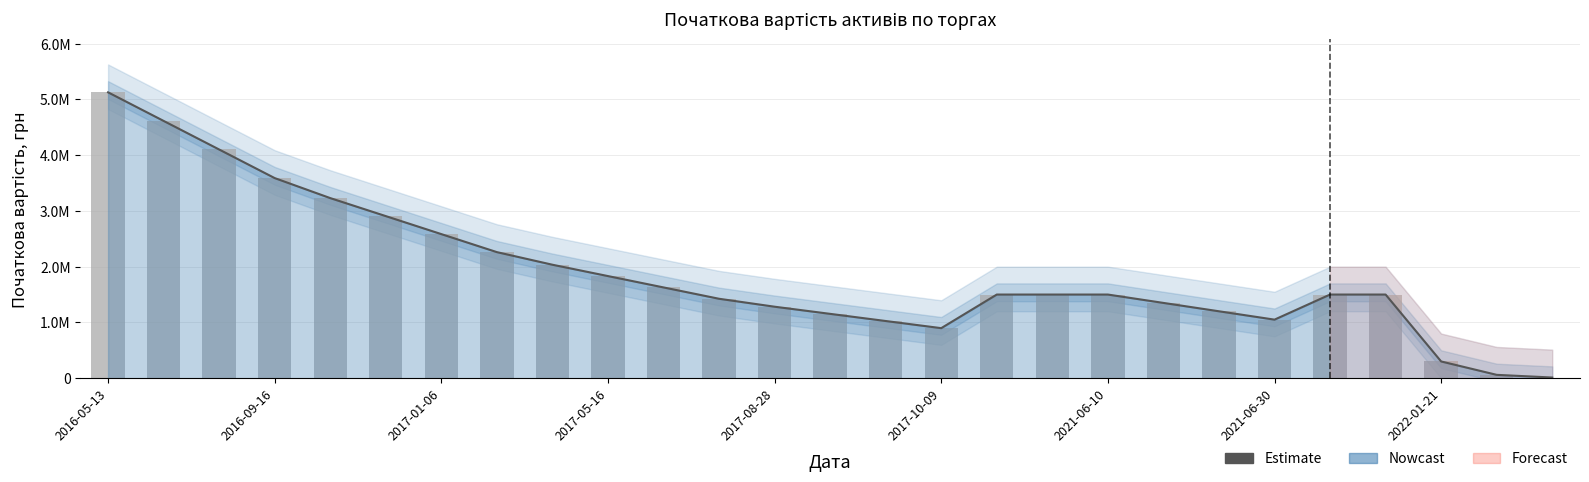

Which series has the largest range (max minus min)?

Estimate